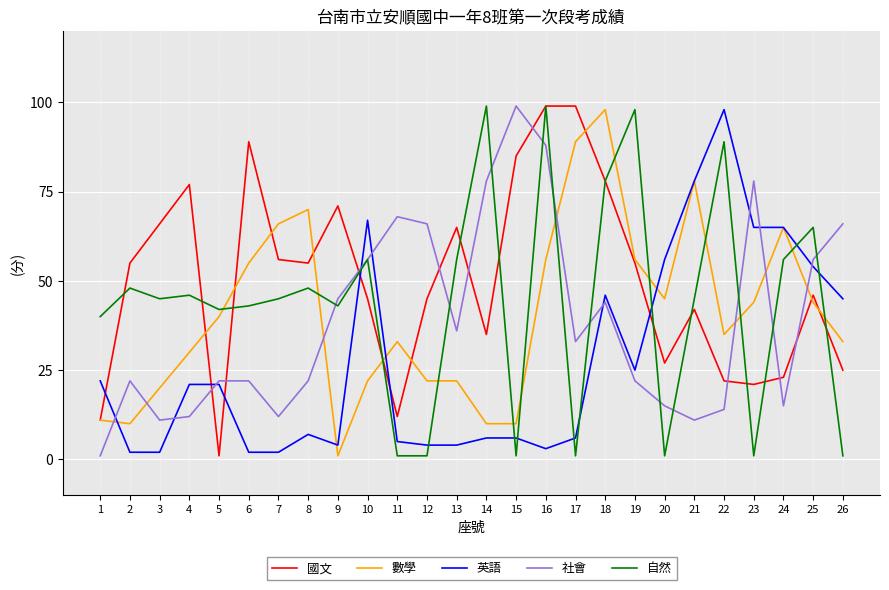

What is the total value across all series at 1?

85